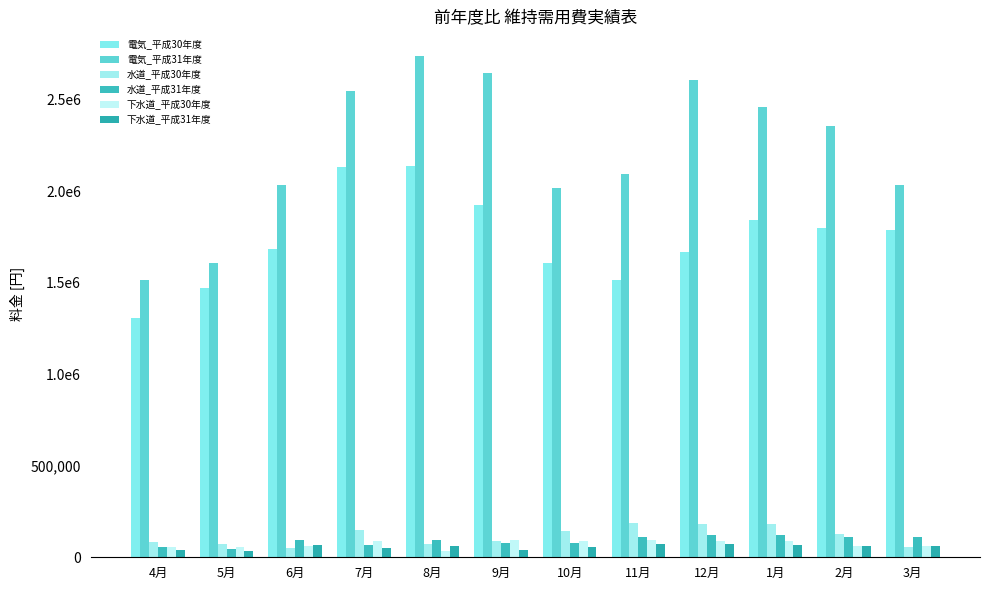

Does the chart contain any negative values?

No